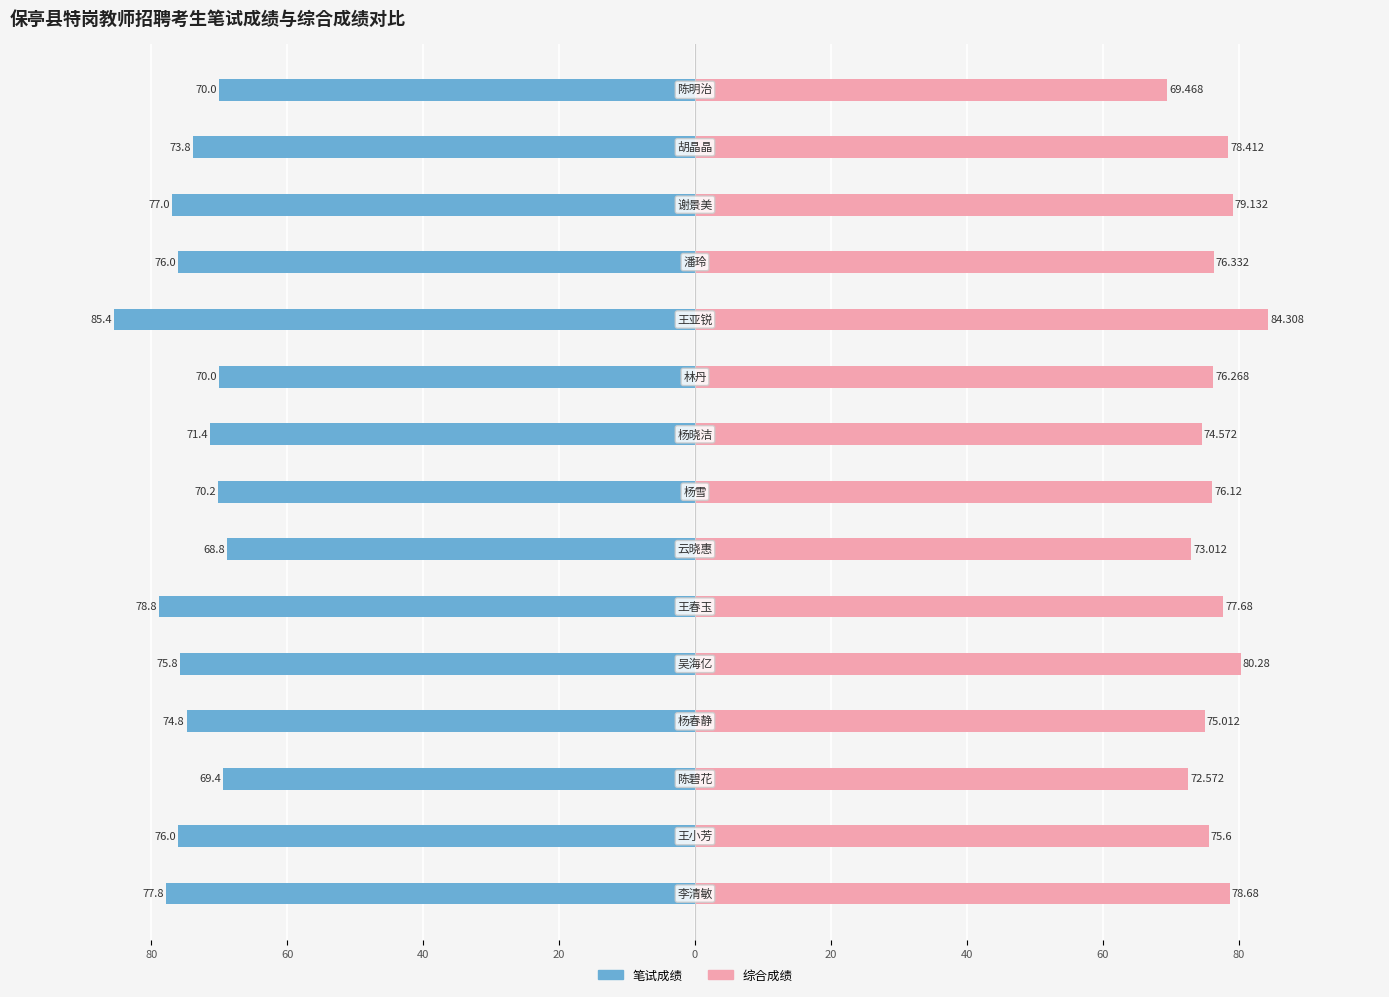

Rank the series by their average value, from highest to lowest.

综合成绩, 笔试成绩